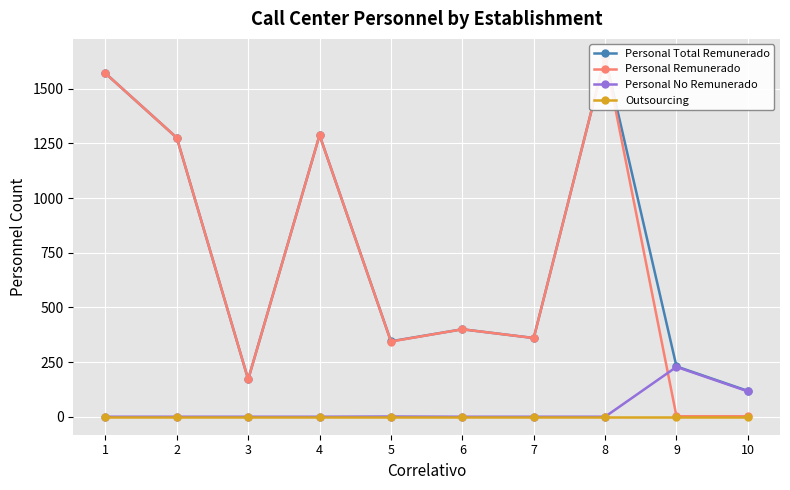

The Personal Remunerado series shows 371 at 1. True or false?

False